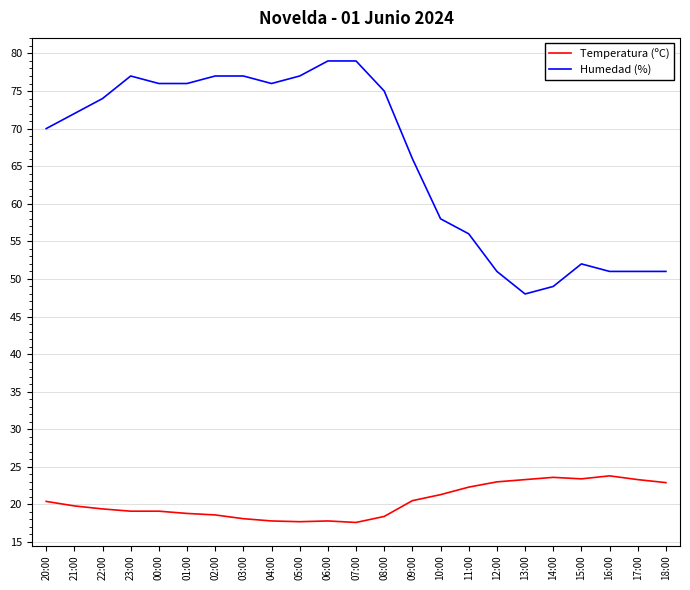

Is it true that Temperatura (ºC) equals 34.4 at 10:00?

False